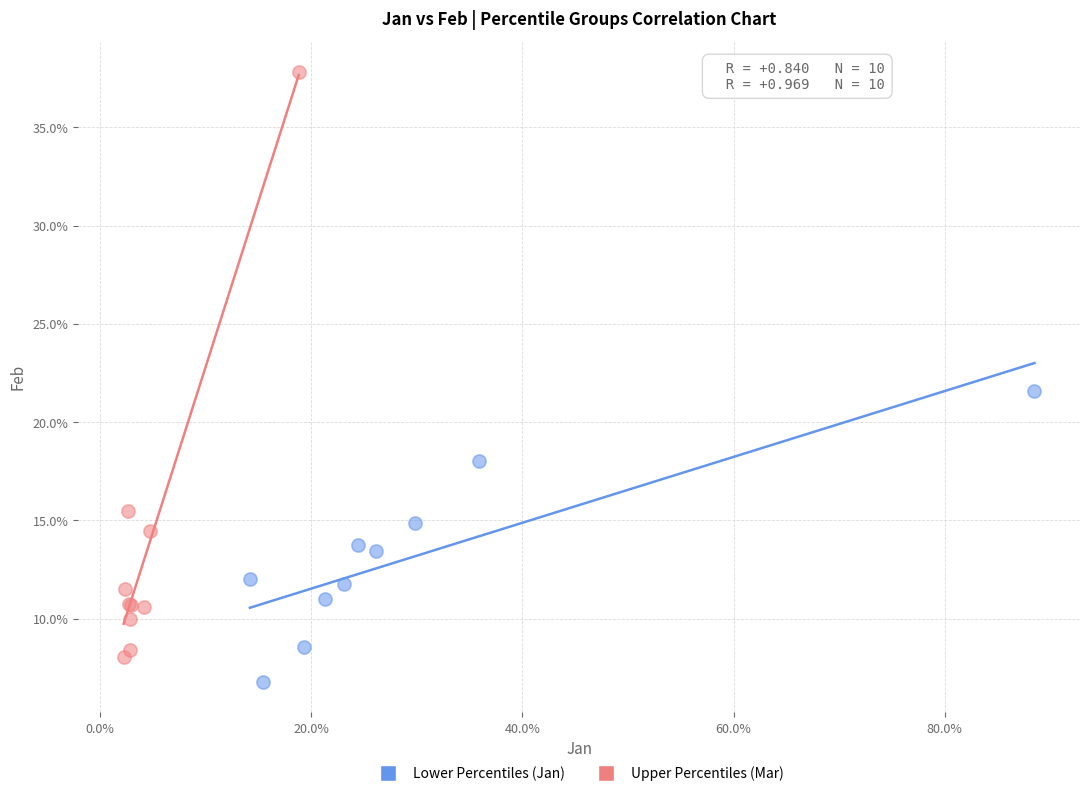

Which series contains the lowest Y value?

Lower Percentiles (Jan)